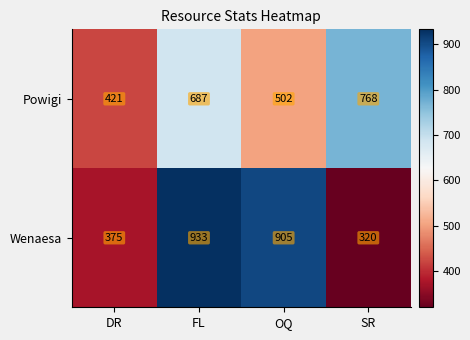

How many data points does each series have?

4